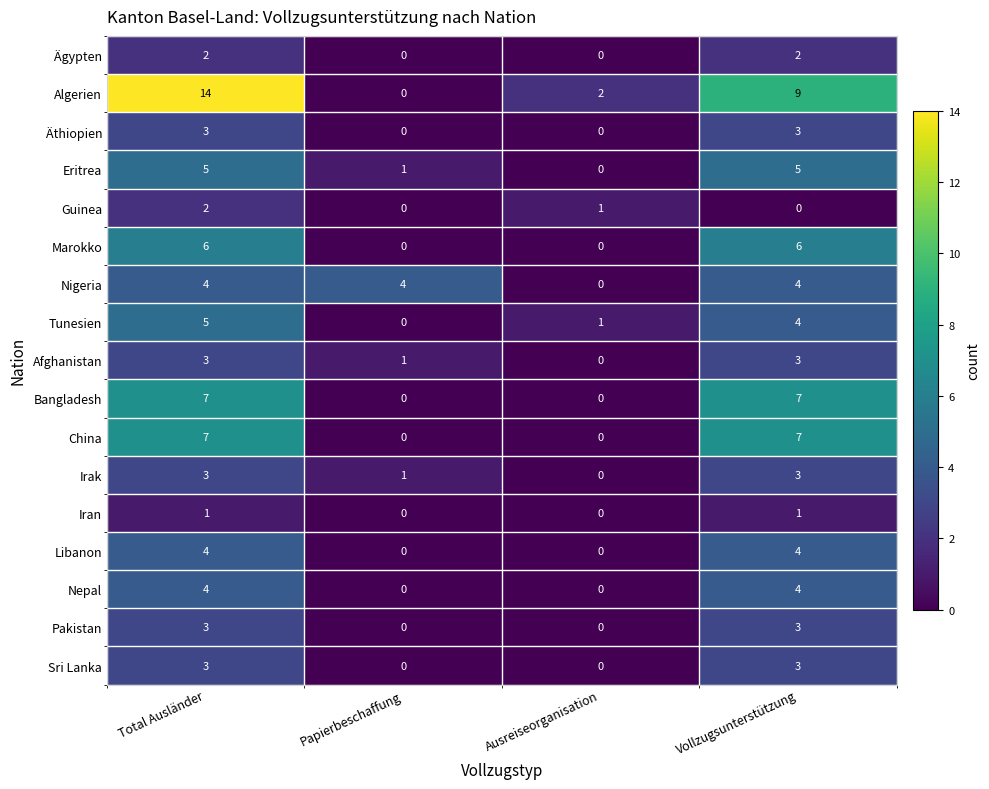

What is the sum of the Sri Lanka values at Vollzugsunterstützung and Ausreiseorganisation?

3